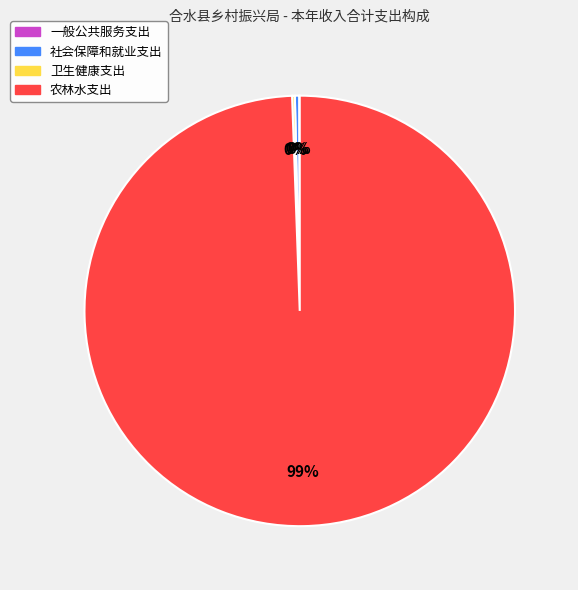

Which category accounts for the majority?

农林水支出